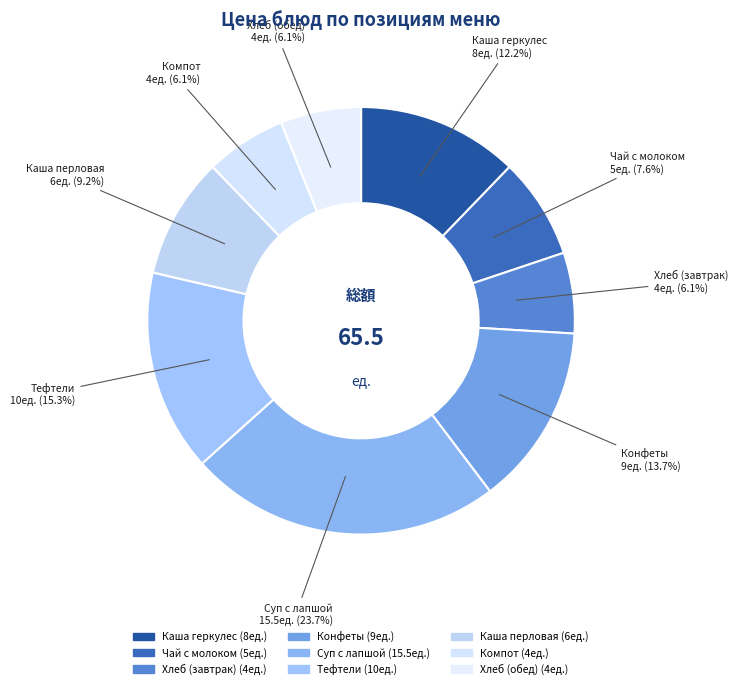

Between Суп с лапшой and Компот, which is larger?

Суп с лапшой